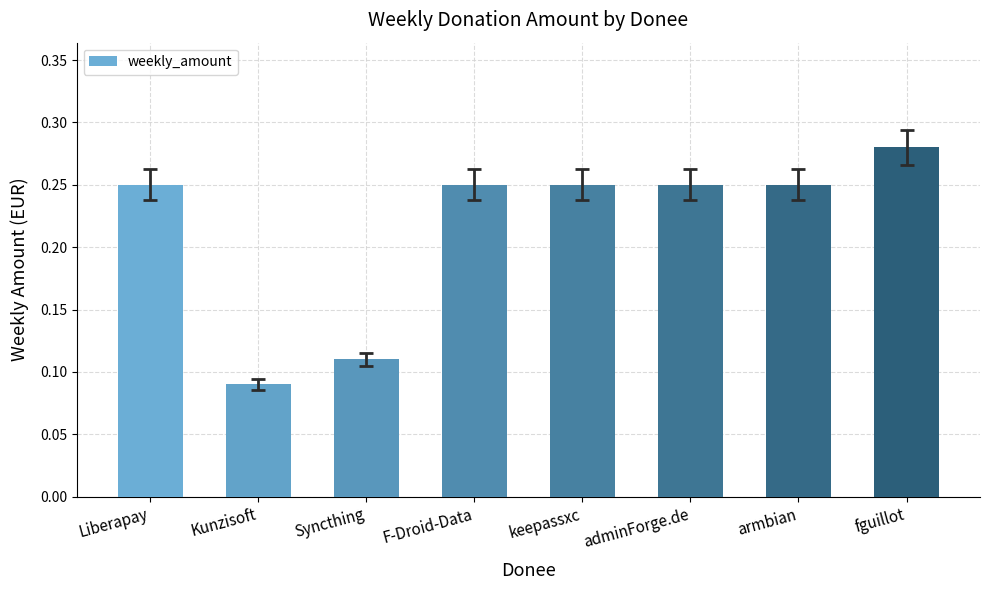

Which category has the lowest value across all series?

Kunzisoft